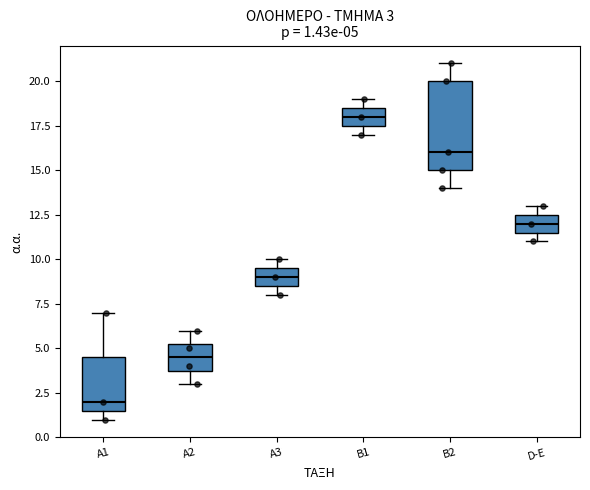

Comparing the boxes themselves (not the whiskers), which one is the tallest?

B2